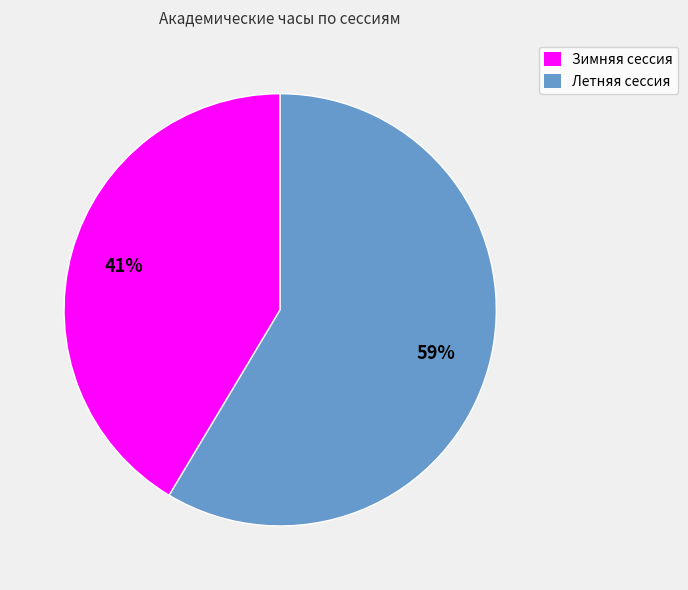

What is the ratio of the value at Летняя сессия to the value at Зимняя сессия?

1.4